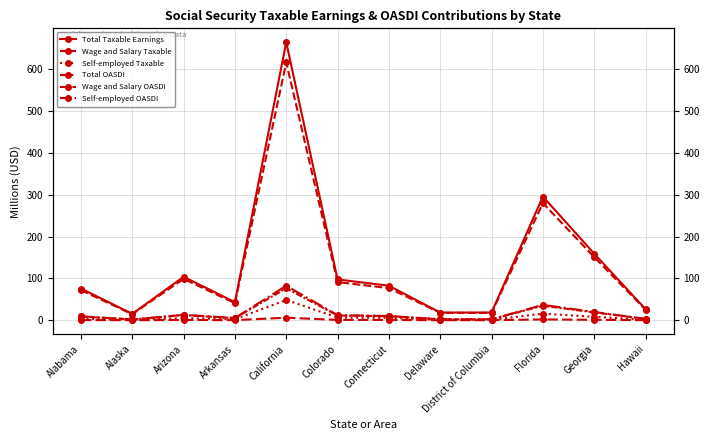

What is the average value of the Self-employed Taxable series?

8.3